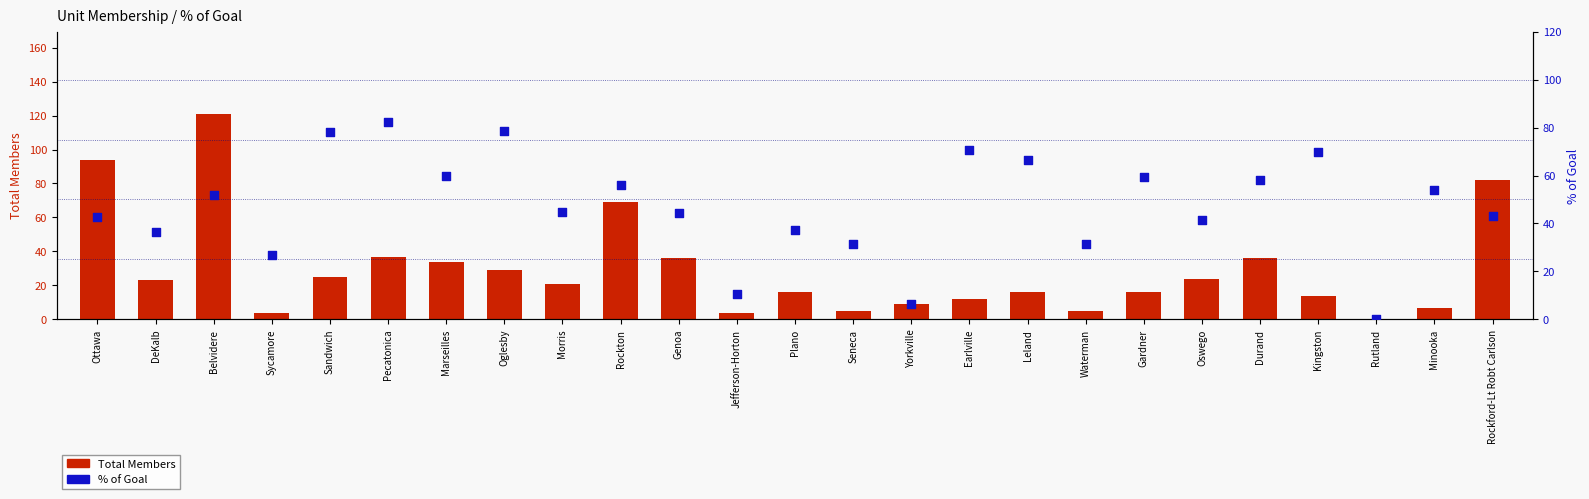

At which category is the sum across all series the highest?

Belvidere